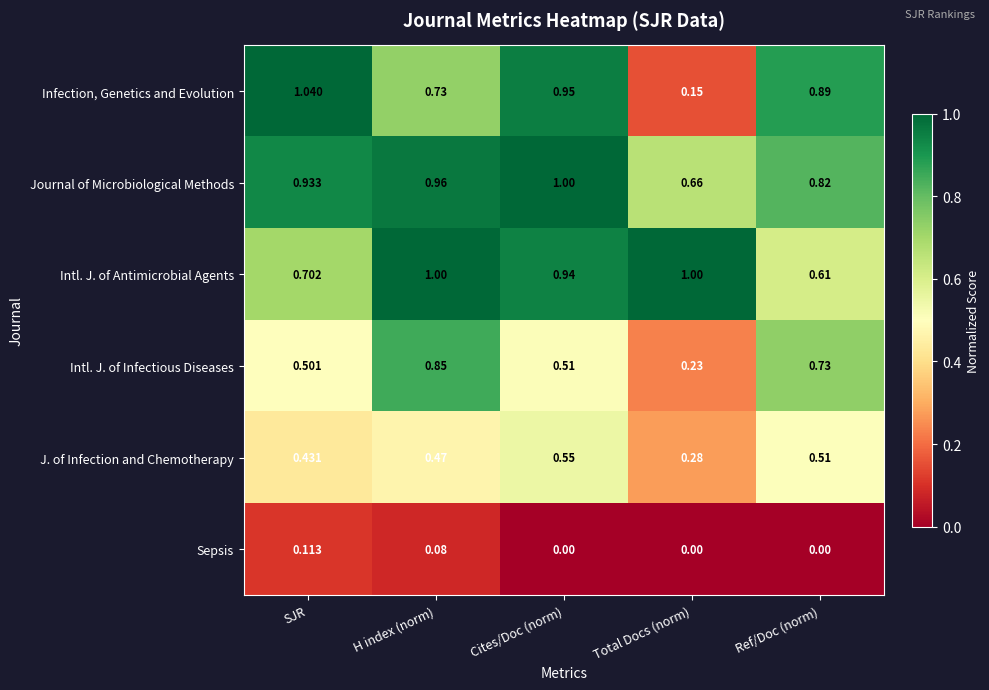

What is the total value across all series at Cites/Doc (norm)?

4.0